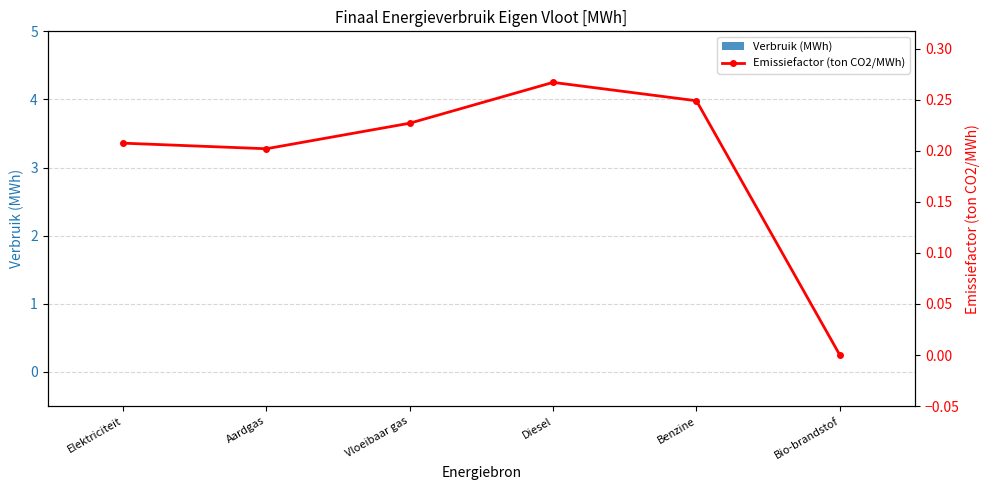

List the series in order of their peak value, highest first.

Emissiefactor (ton CO2/MWh), Verbruik (MWh)